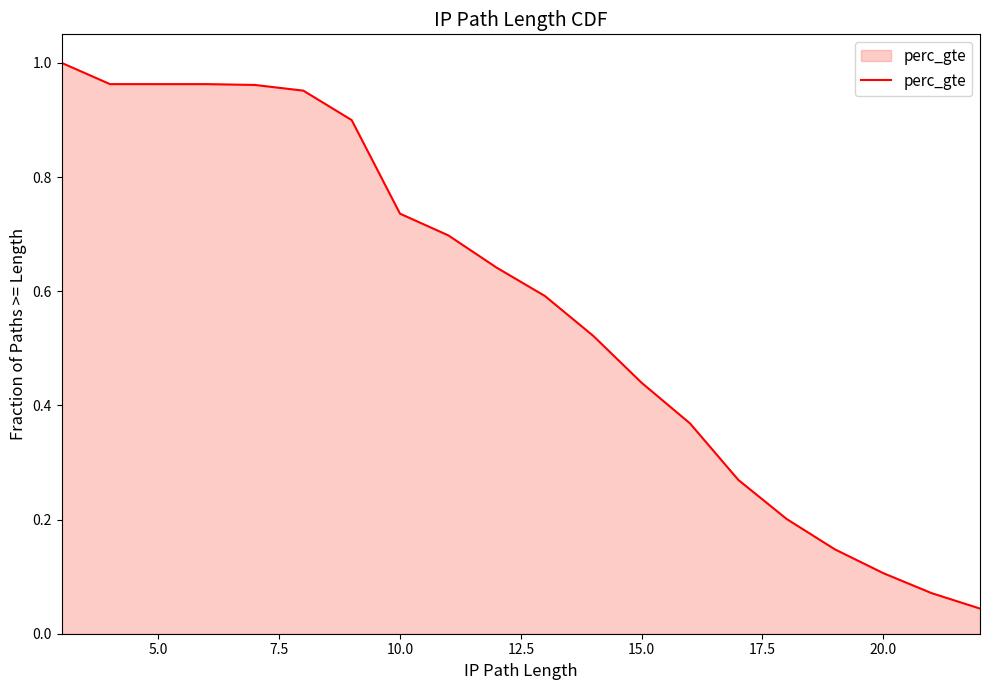

What is the change in value from 10.0 to 15.0?

-0.3